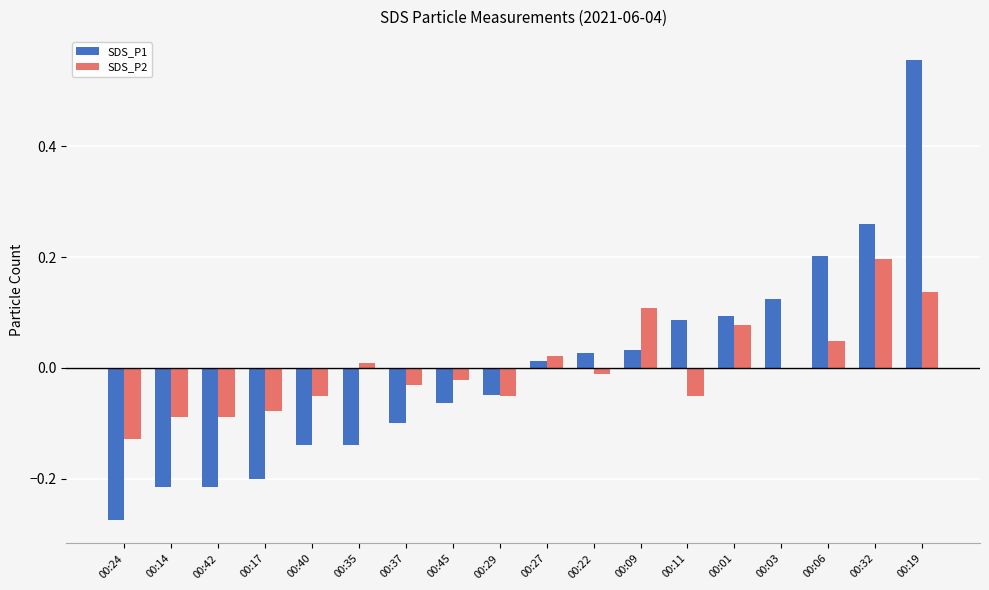

Does the chart contain stacked bars?

No